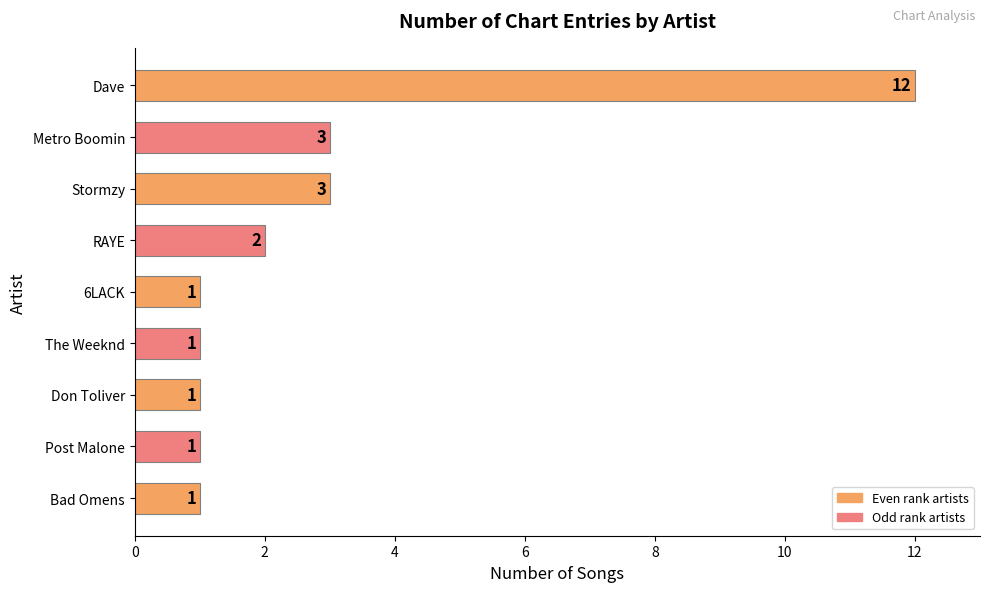

Is it true that the value at Stormzy is 1?

False